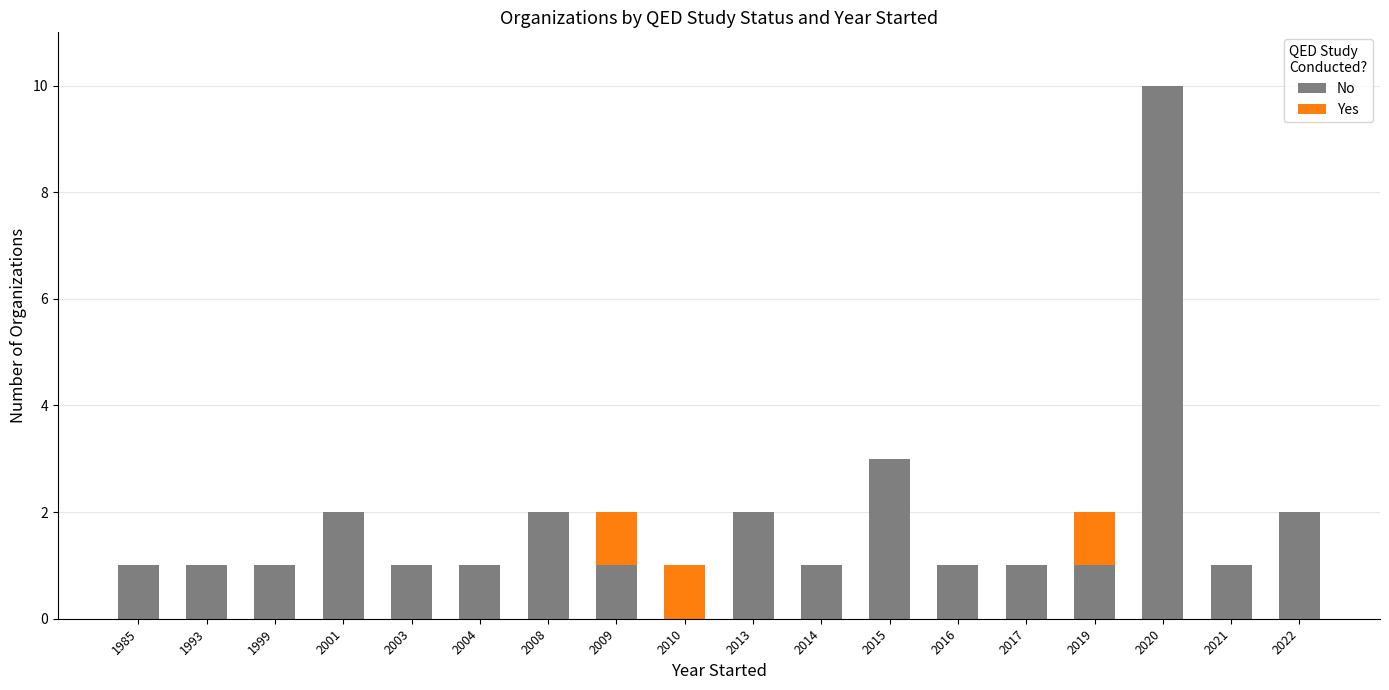

Where is No nearest to the value 5?

2015